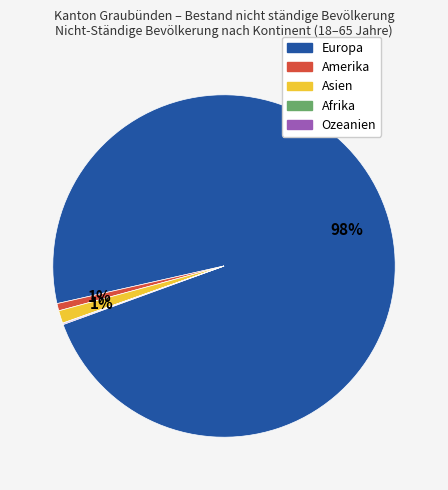

True or false: Asien accounts for 1% of the total.

True